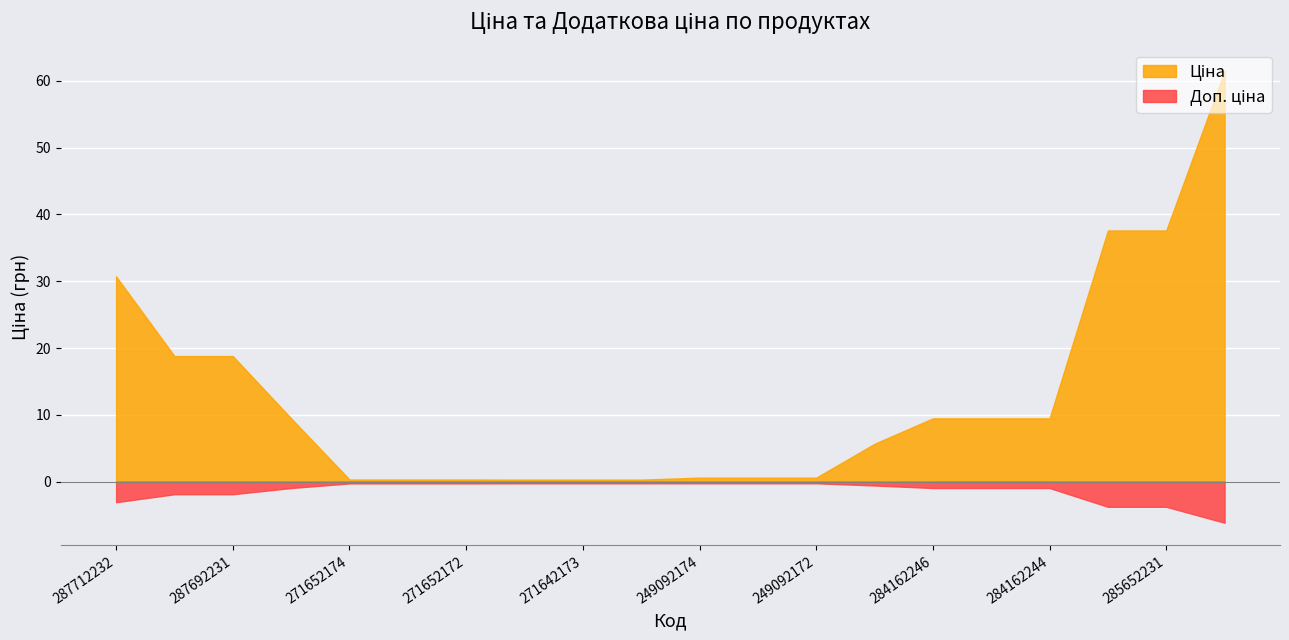

What is the total value across all series at 285652231?

33.8